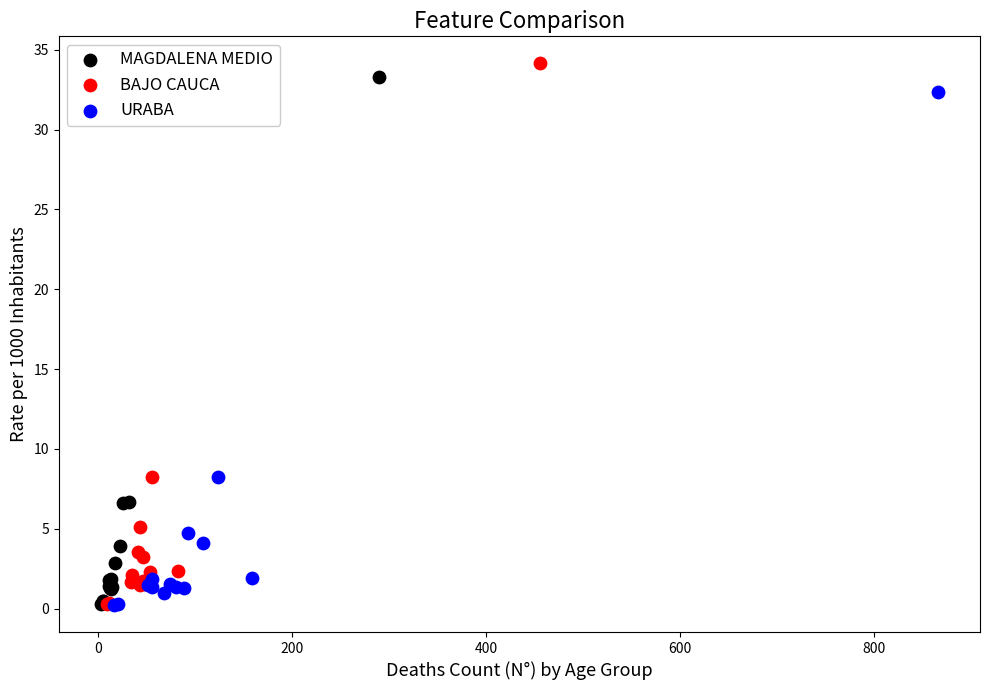

Which series has the widest spread of Y values?

BAJO CAUCA